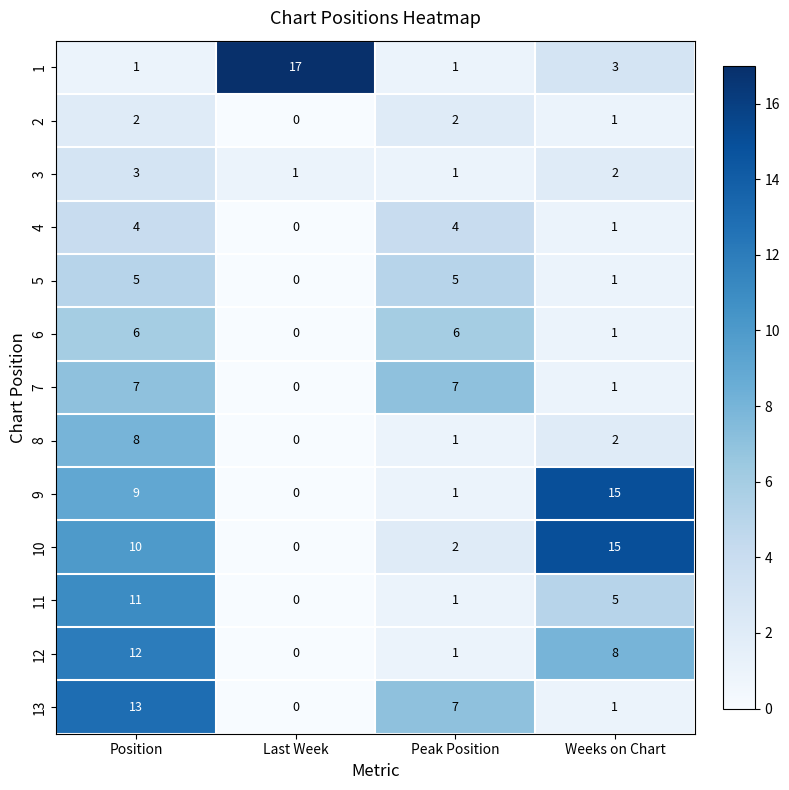

How many categories are shown in the chart?

4